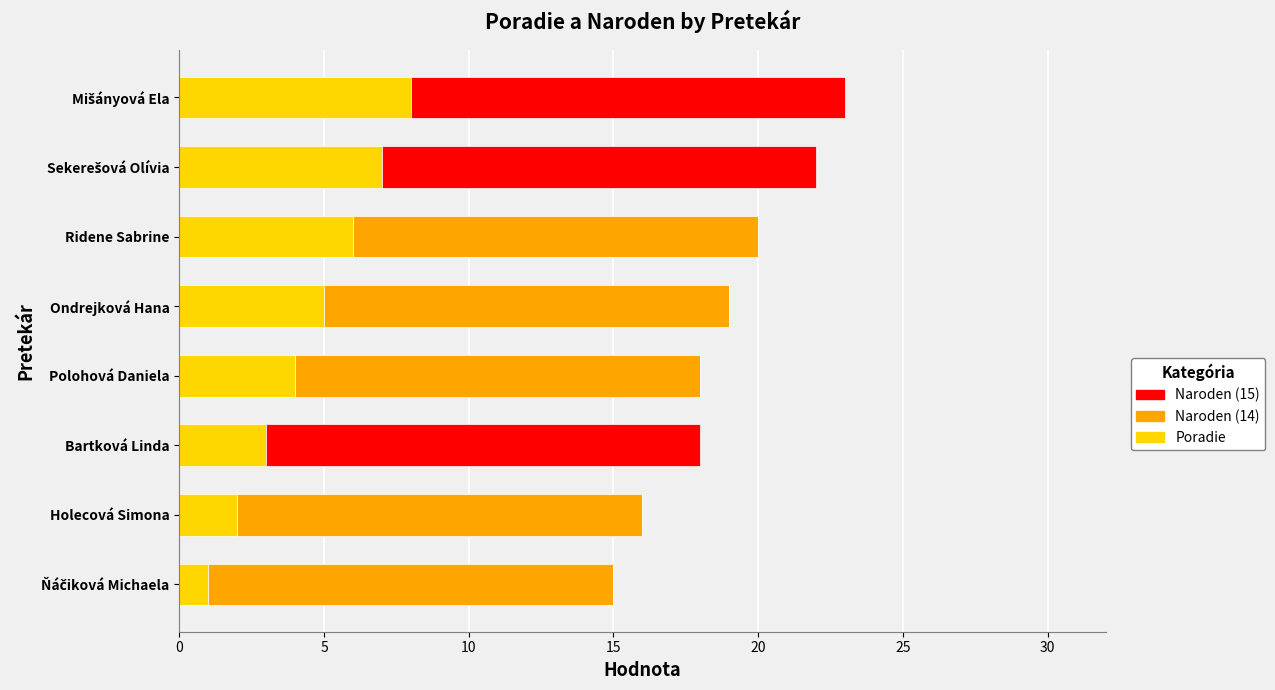

What is the maximum value for Poradie?

8